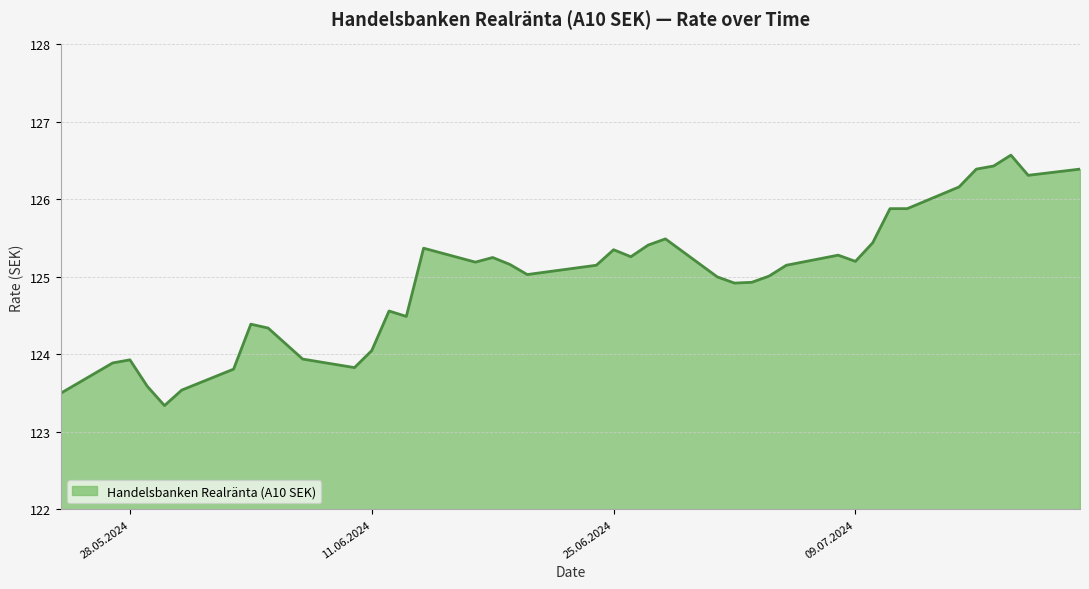

What is the difference between the maximum and minimum values?

3.2